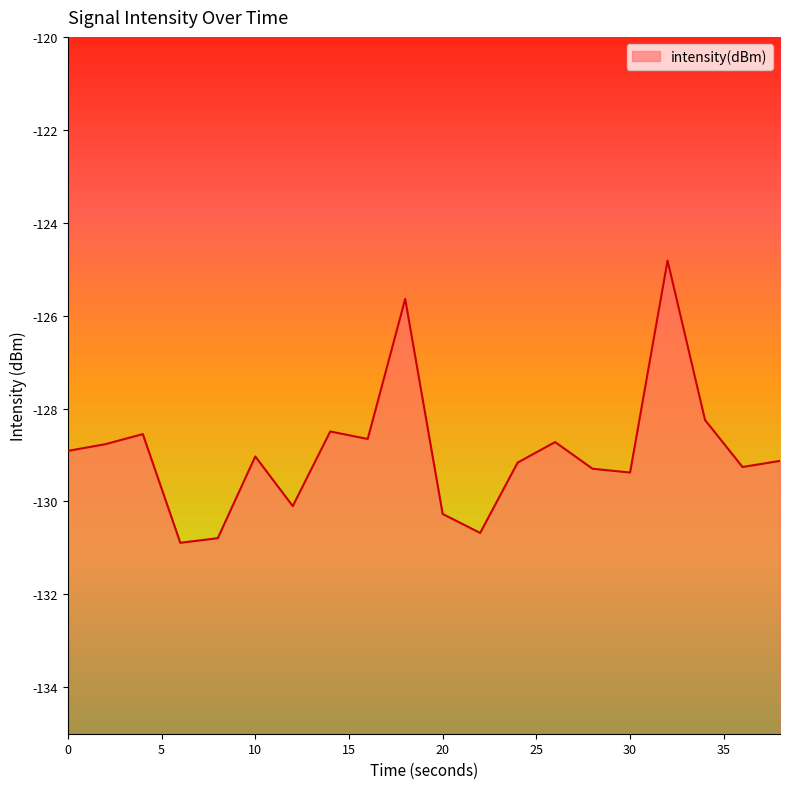

List the labels in order of value, smallest first.

6, 8, 22, 20, 12, 30, 28, 36, 24, 38, 10, 0, 2, 26, 16, 4, 14, 34, 18, 32